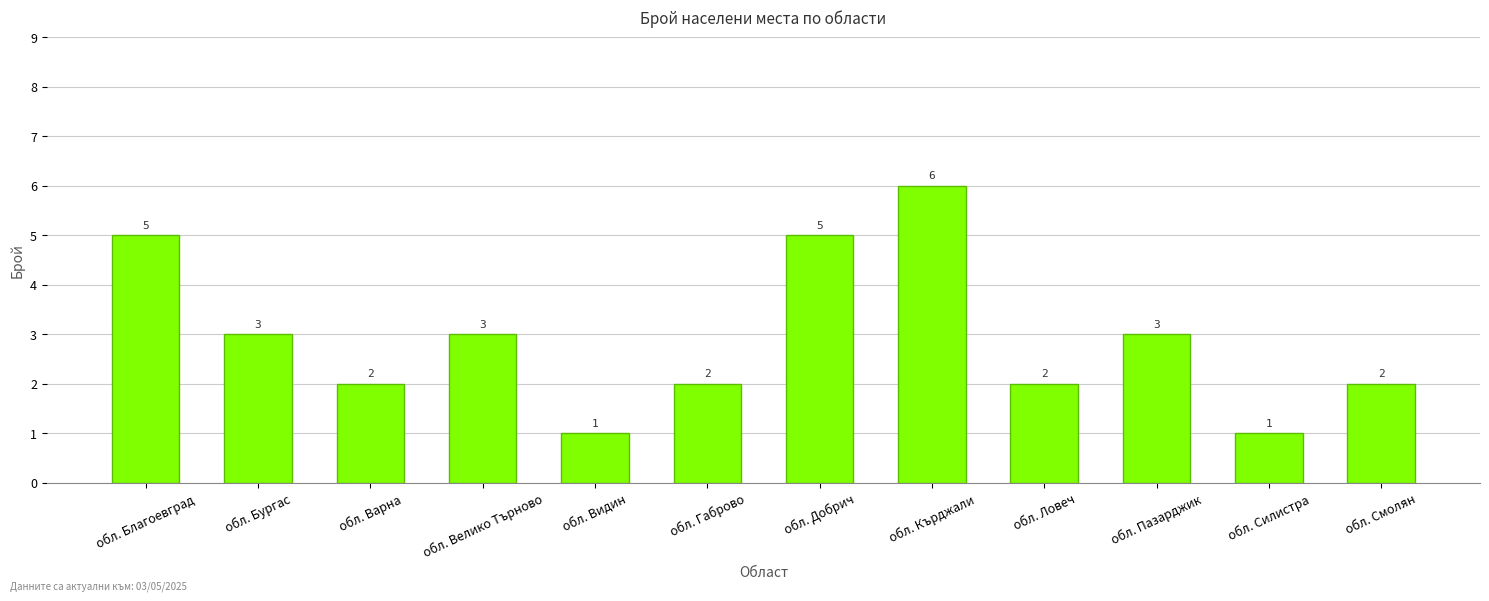

What is the change in value from обл. Благоевград to обл. Габрово?

-3